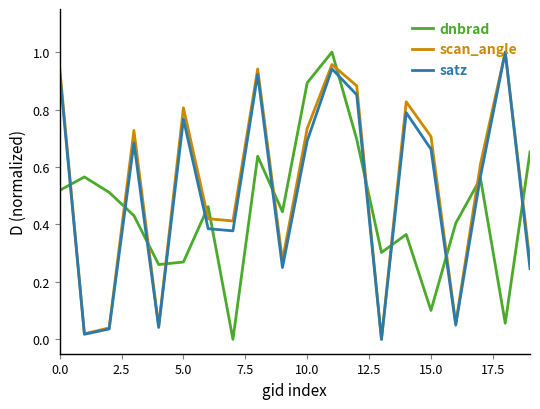

True or false: dnbrad and scan_angle intersect in this chart.

True